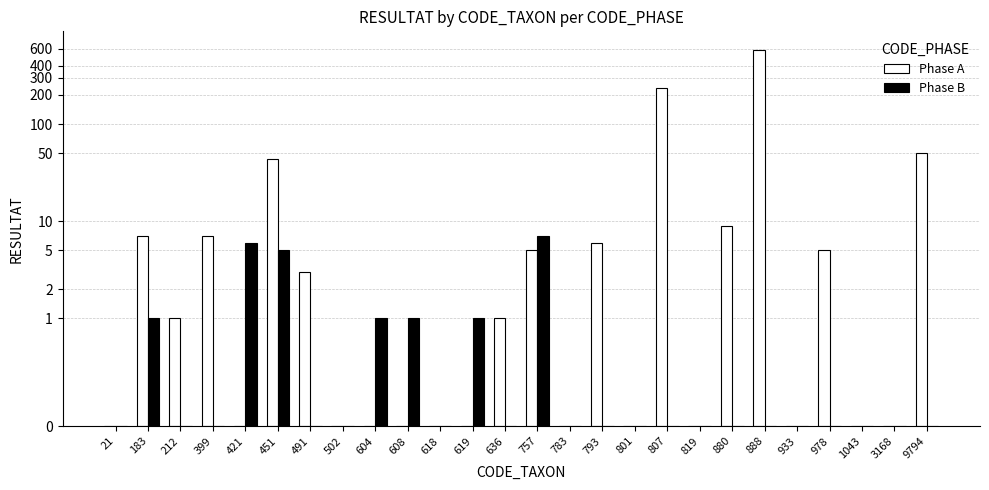

What is the difference between the Phase B values at 619 and 421?

5